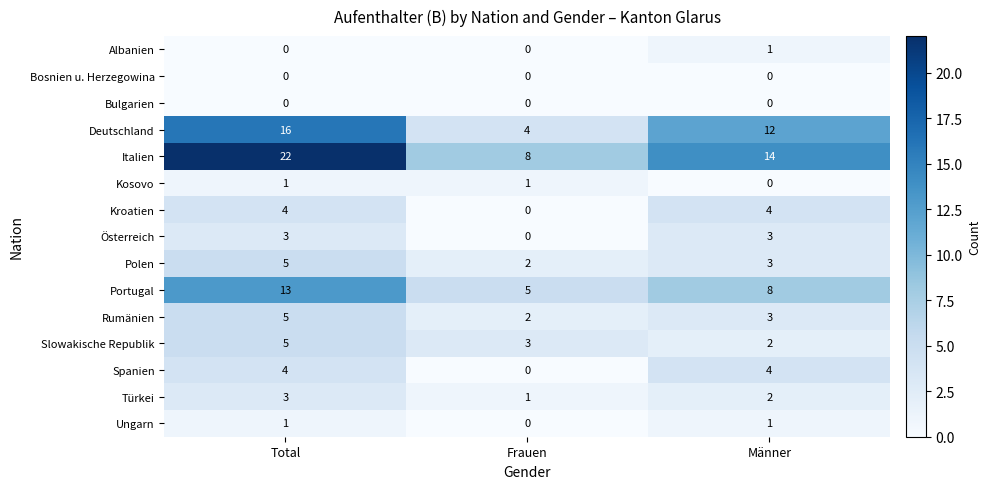

Which category has the highest value across all series?

Total